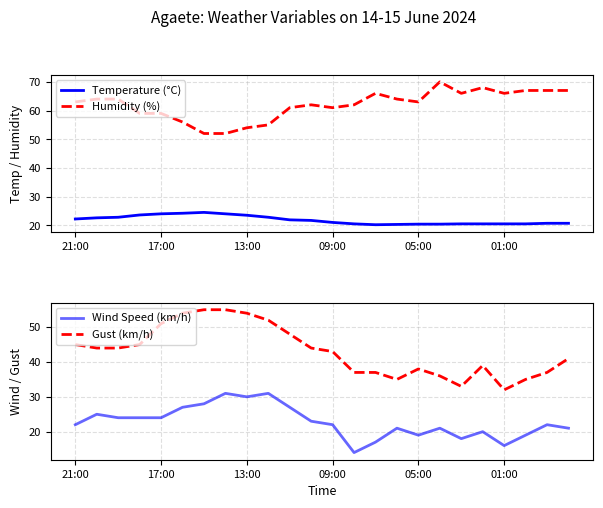

Is this an area chart (filled region under the line)?

No